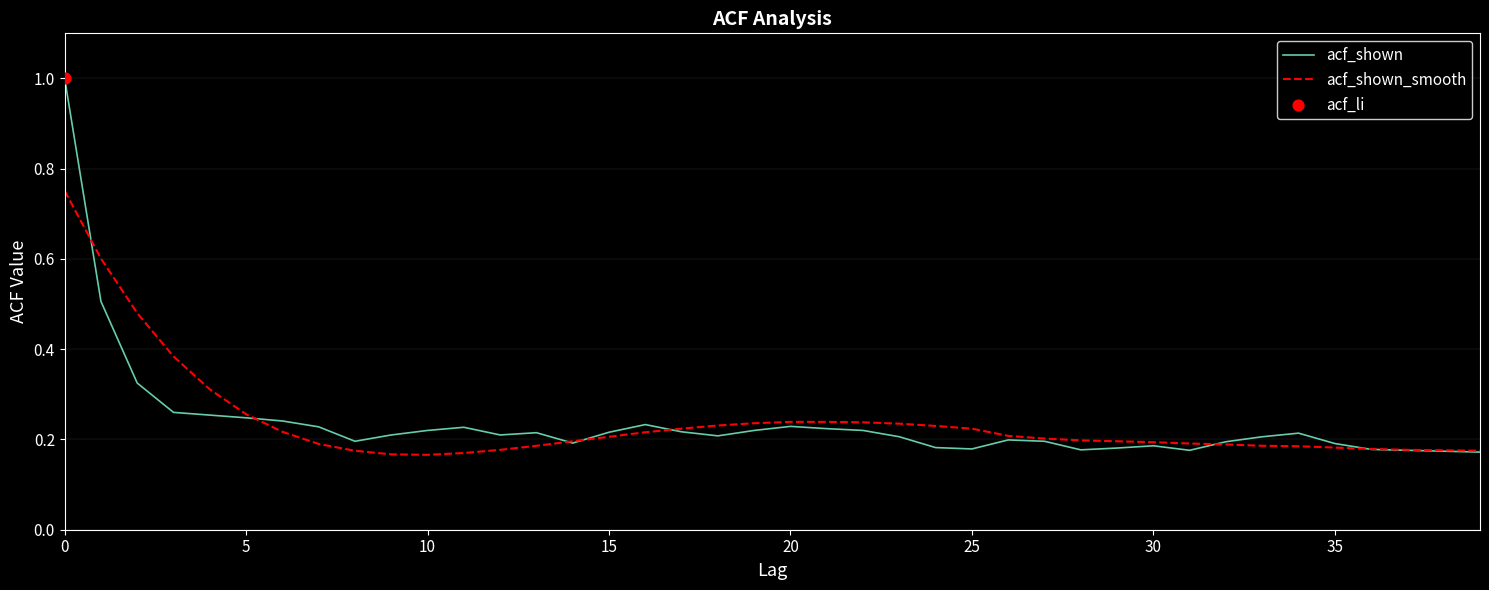

Which series has the largest range (max minus min)?

acf_shown